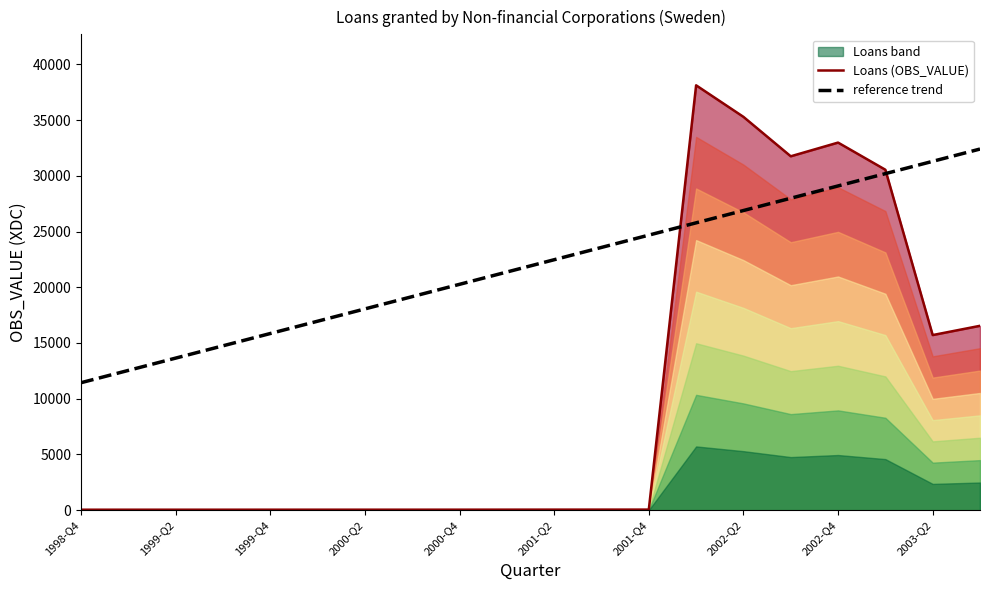

What is the minimum value for reference trend?

11435.7